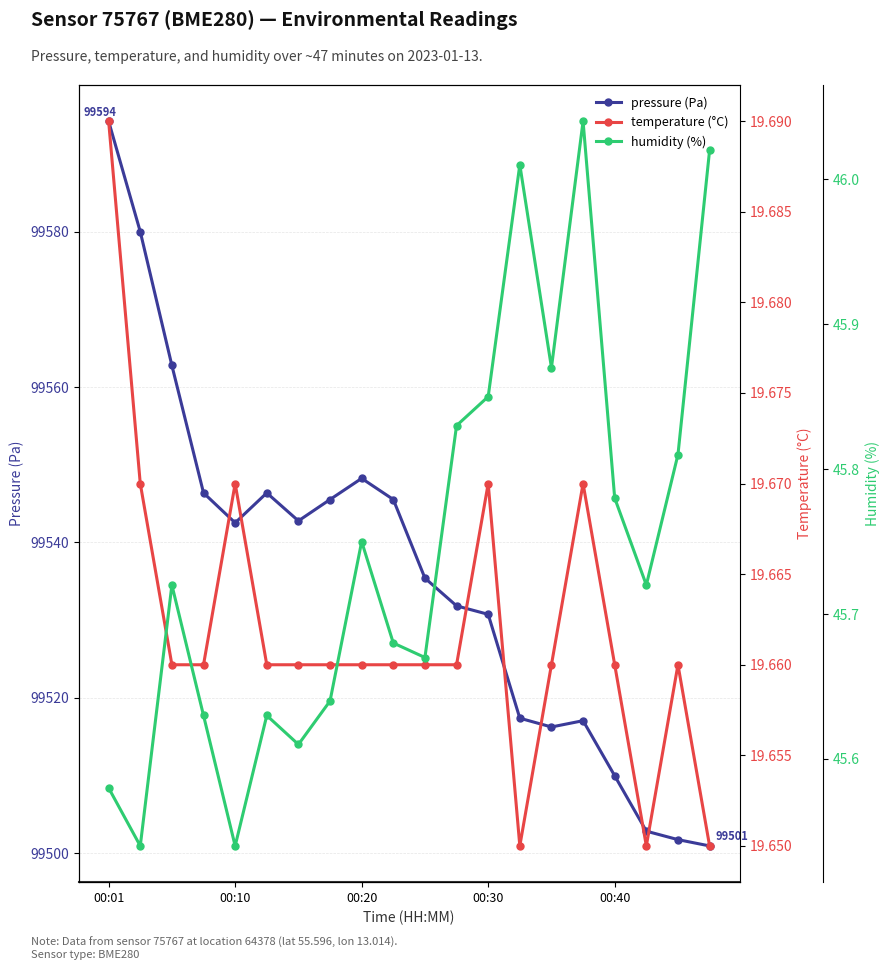

True or false: pressure and temperature intersect in this chart.

False